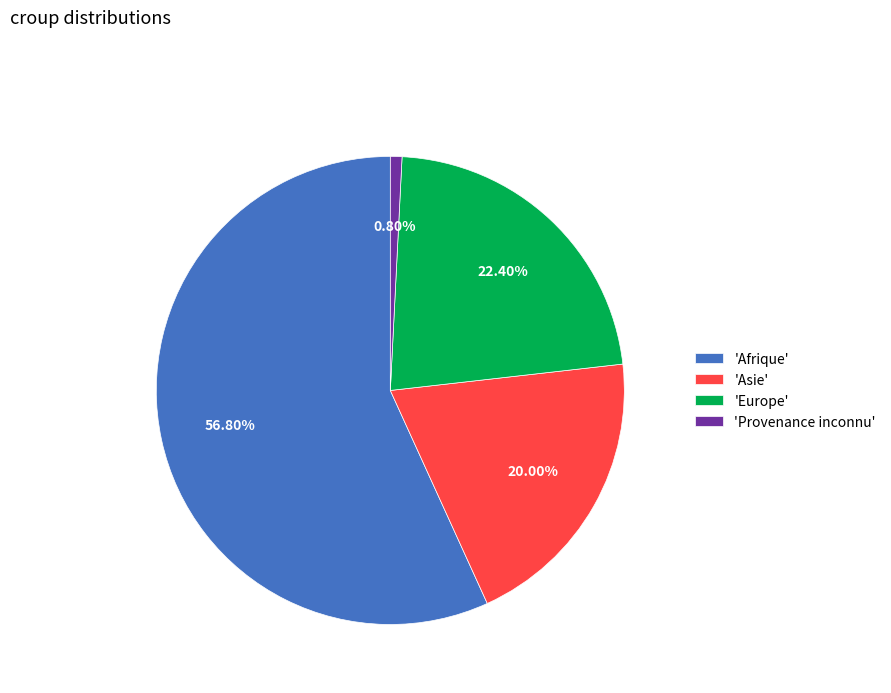

Which category accounts for the majority?

'Afrique'